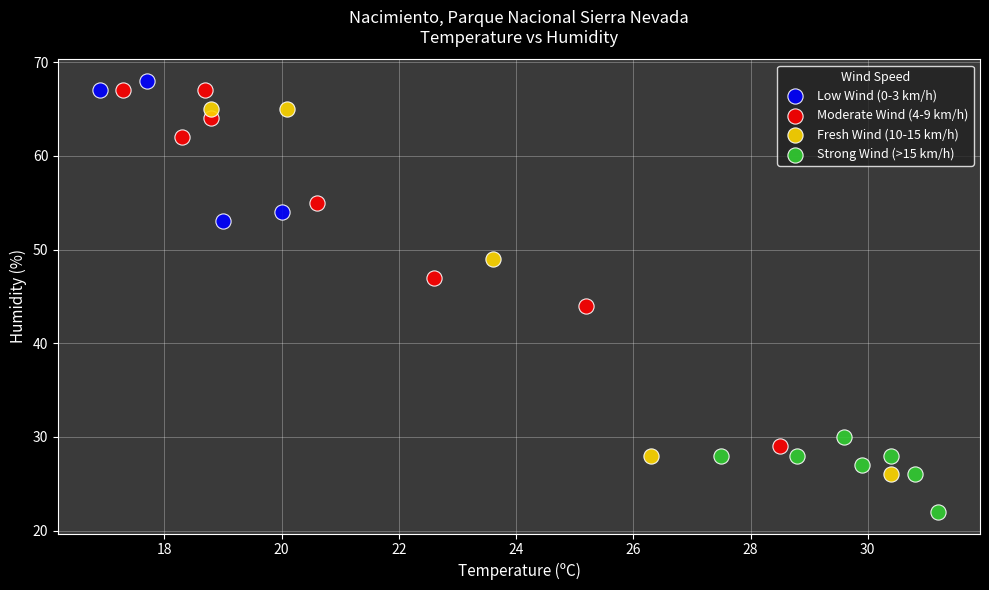

Which series contains the lowest Y value?

Strong Wind (>15 km/h)